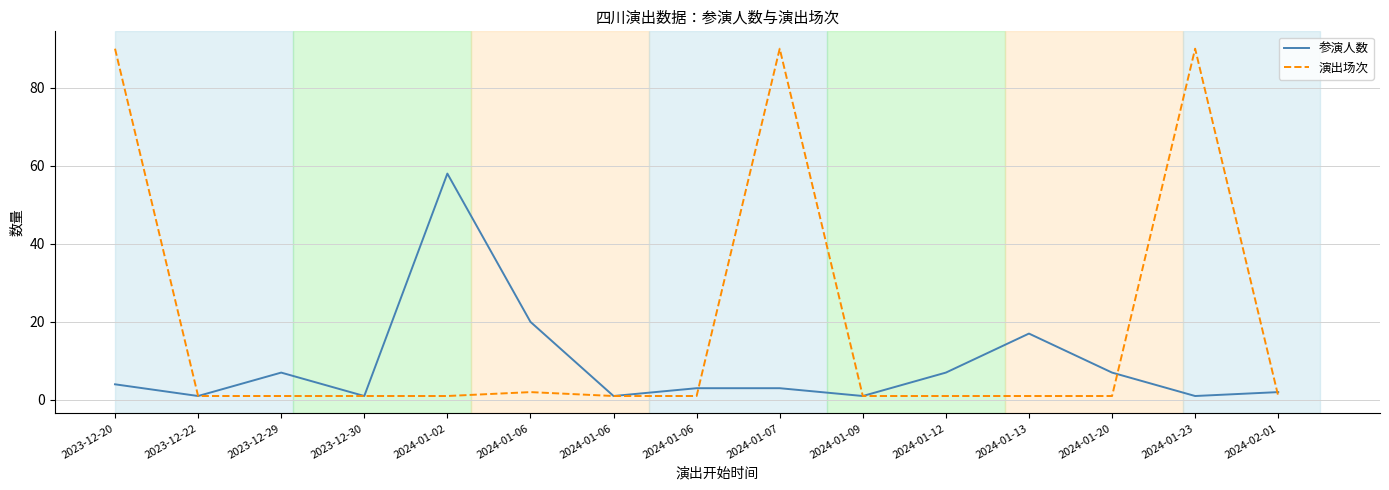

What is the difference between the 参演人数 values at 2024-01-02 and 2024-01-12?

51